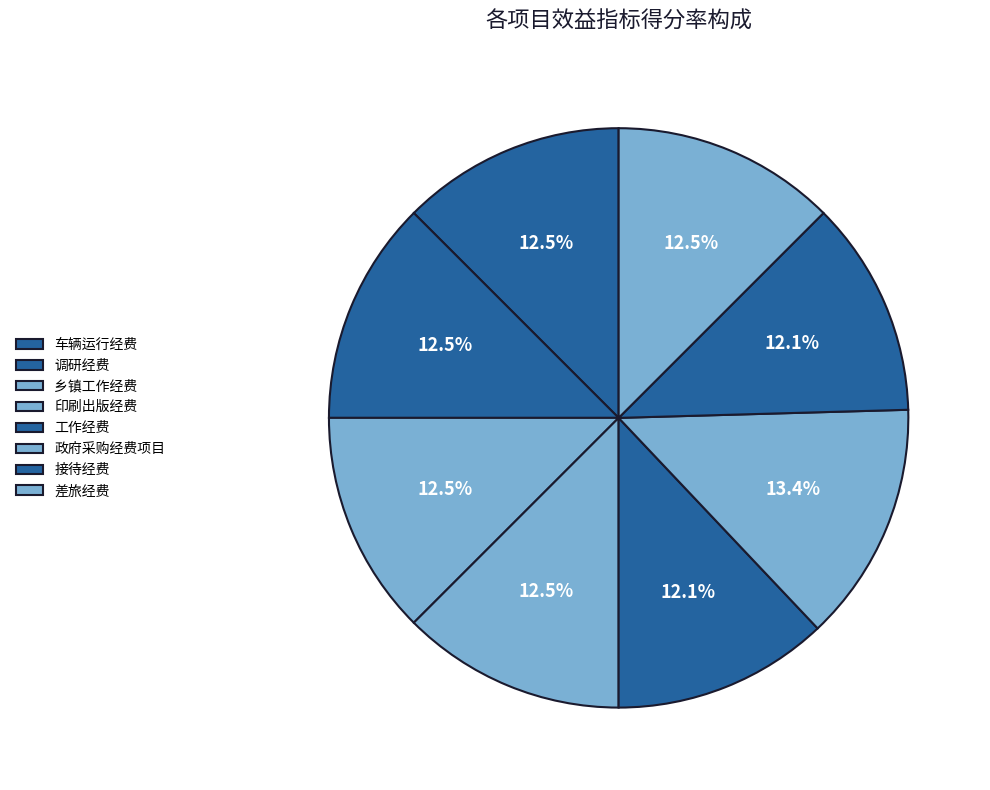

Rank the categories by value from lowest to highest.

工作经费, 接待经费, 车辆运行经费, 调研经费, 乡镇工作经费, 印刷出版经费, 差旅经费, 政府采购经费项目